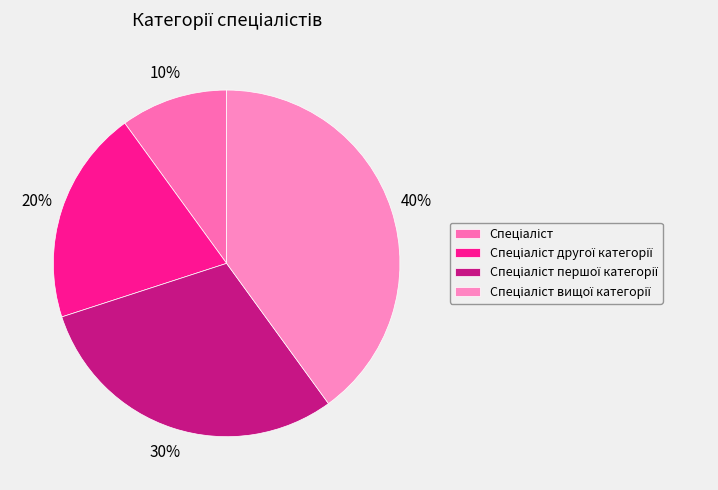

Which category has the biggest portion of the pie?

Спеціаліст вищої категорії